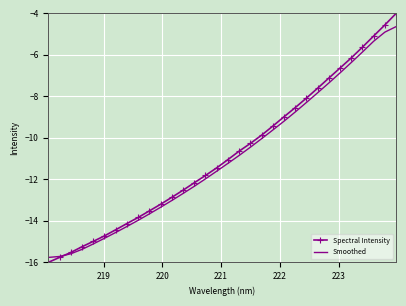

True or false: Smoothed has more than 2 points higher than both neighbors.

False